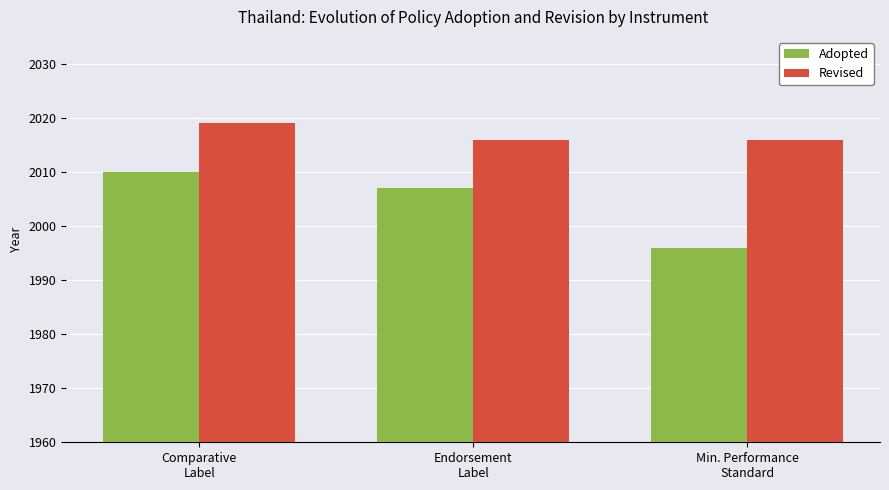

List the series in order of their overall mean, highest first.

Revised, Adopted